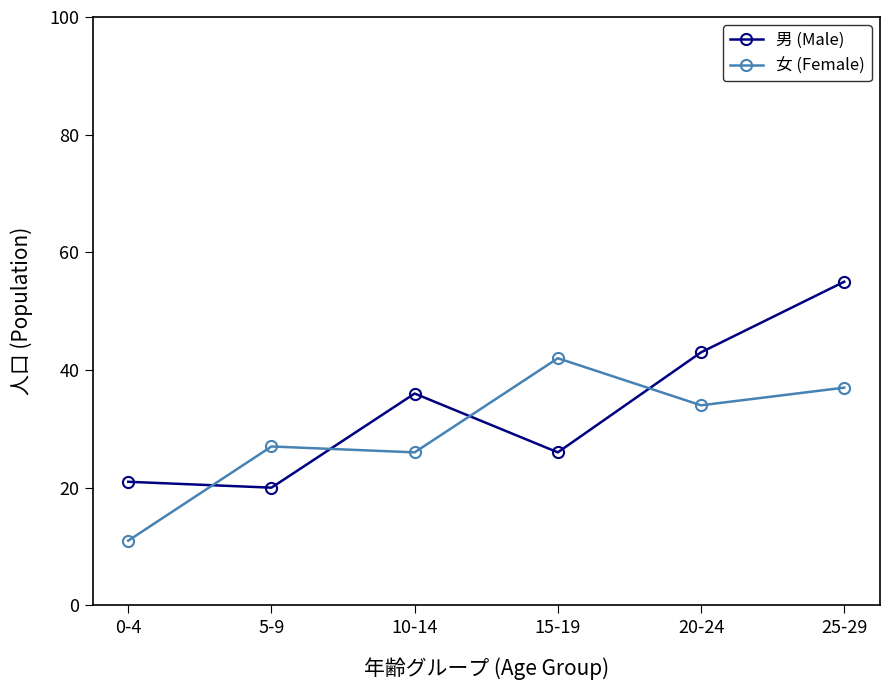

At 0-4, list the series in order from largest to smallest.

男 (Male), 女 (Female)